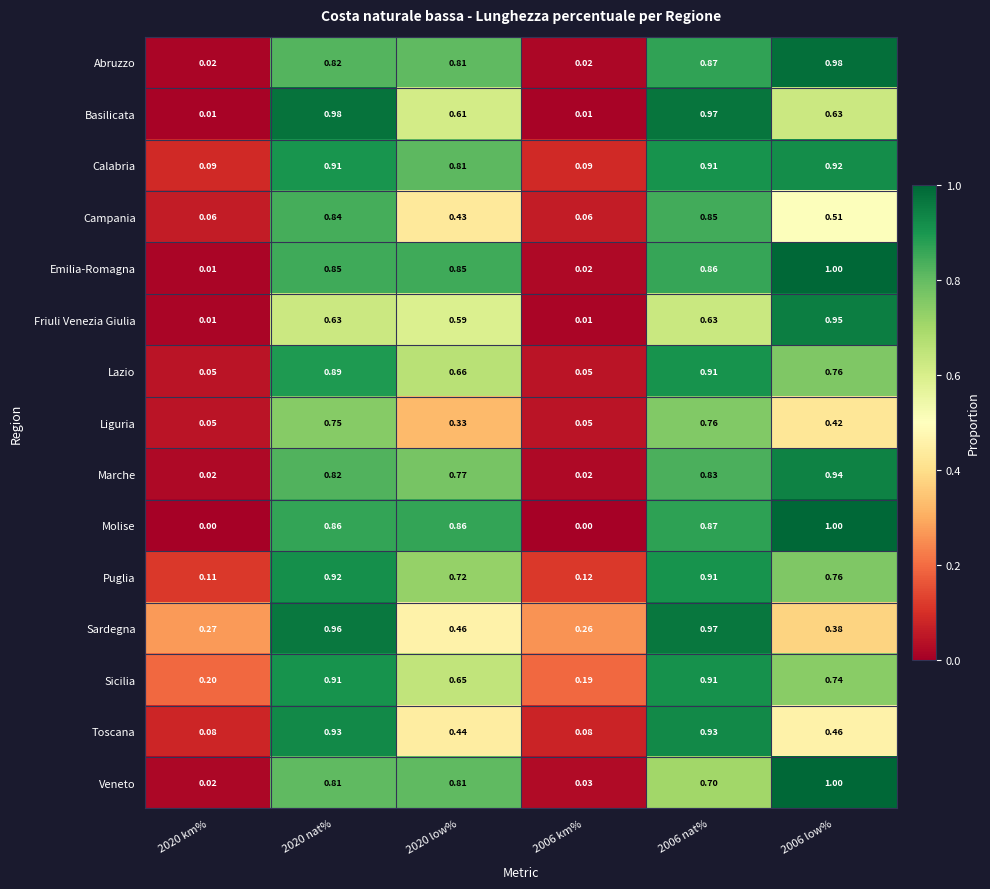

Which series changed the most between 2020 nat% and 2006 km%?

Basilicata